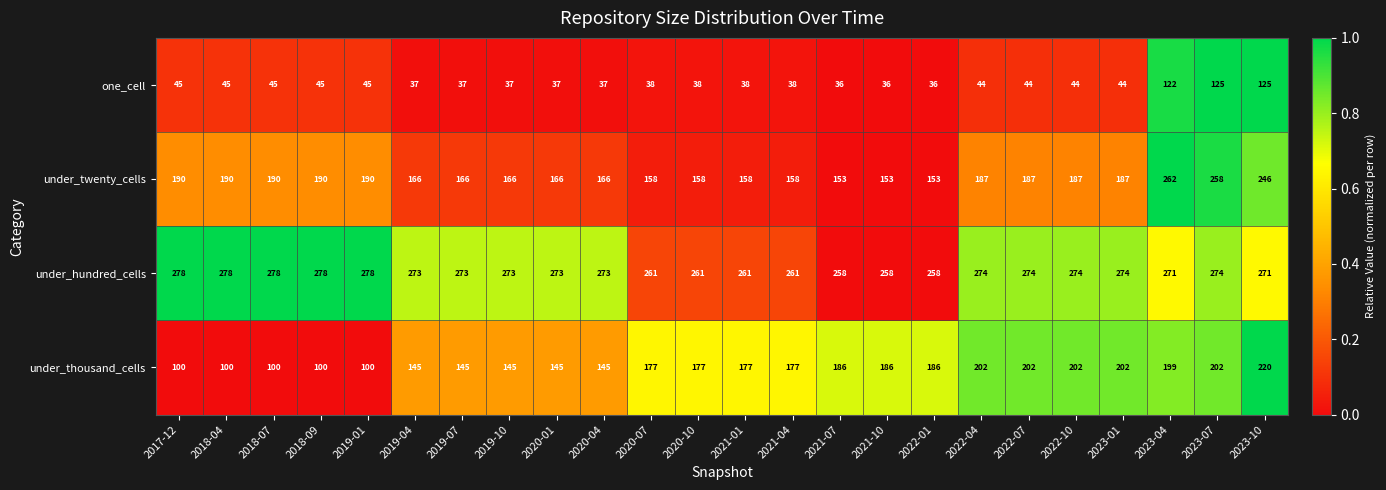

The one_cell series shows 51 at 2022-01. True or false?

False